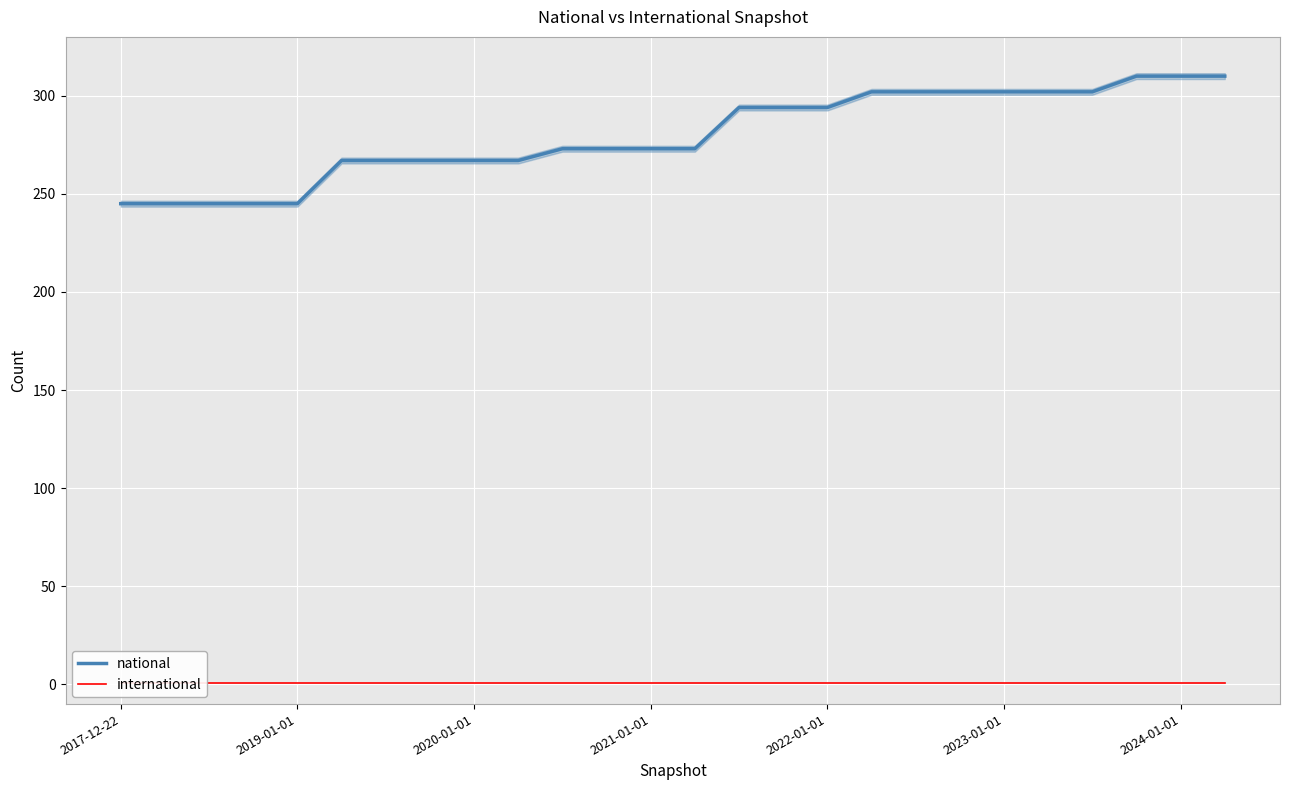

Is this an area chart (filled region under the line)?

No